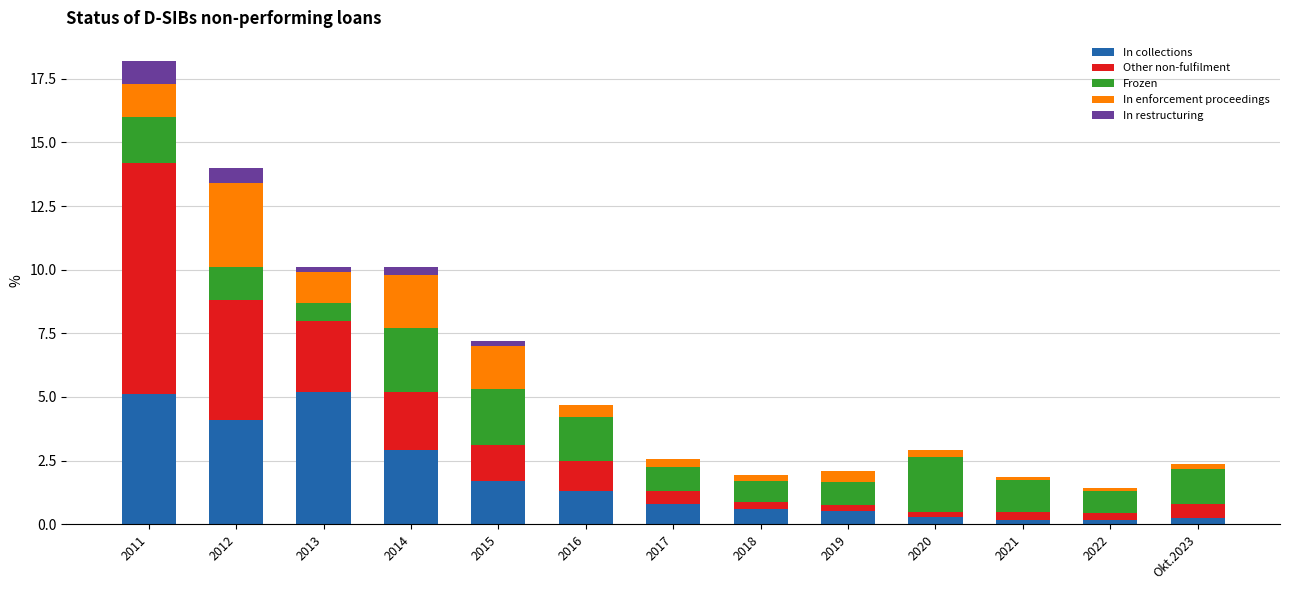

Is it true that In collections equals 1.7 at 2015?

True